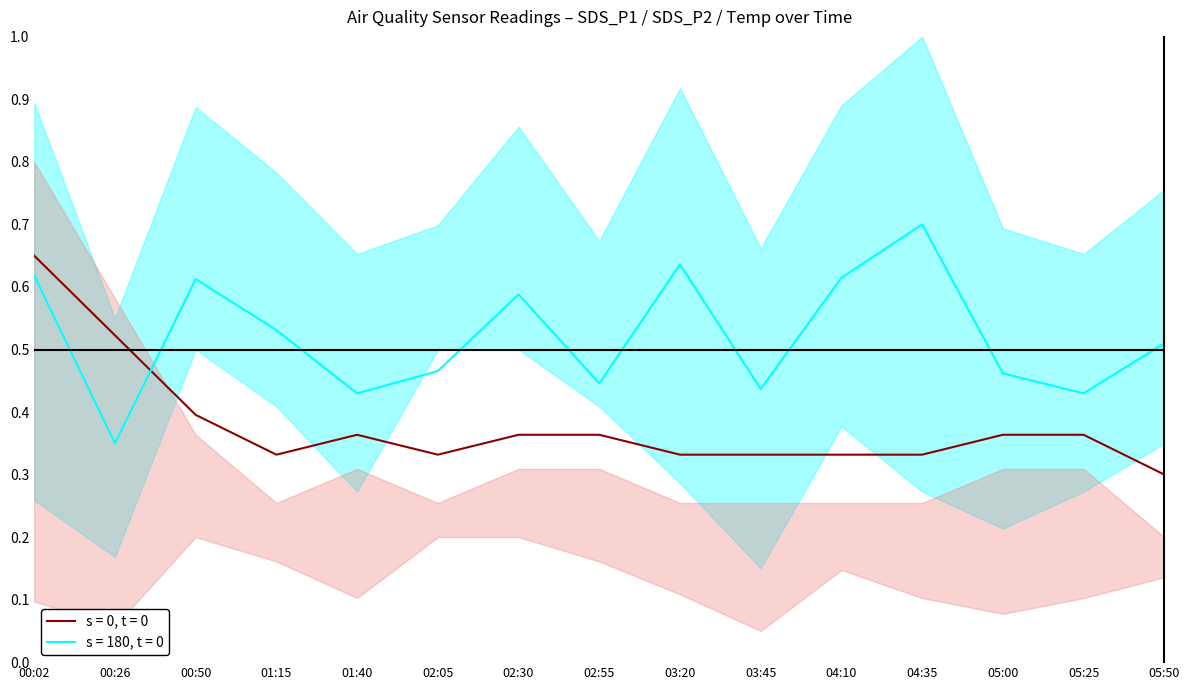

List the labels in order of Temp value, smallest first.

05:50, 01:15, 02:05, 03:20, 03:45, 04:10, 04:35, 01:40, 02:30, 02:55, 05:00, 05:25, 00:50, 00:26, 00:02